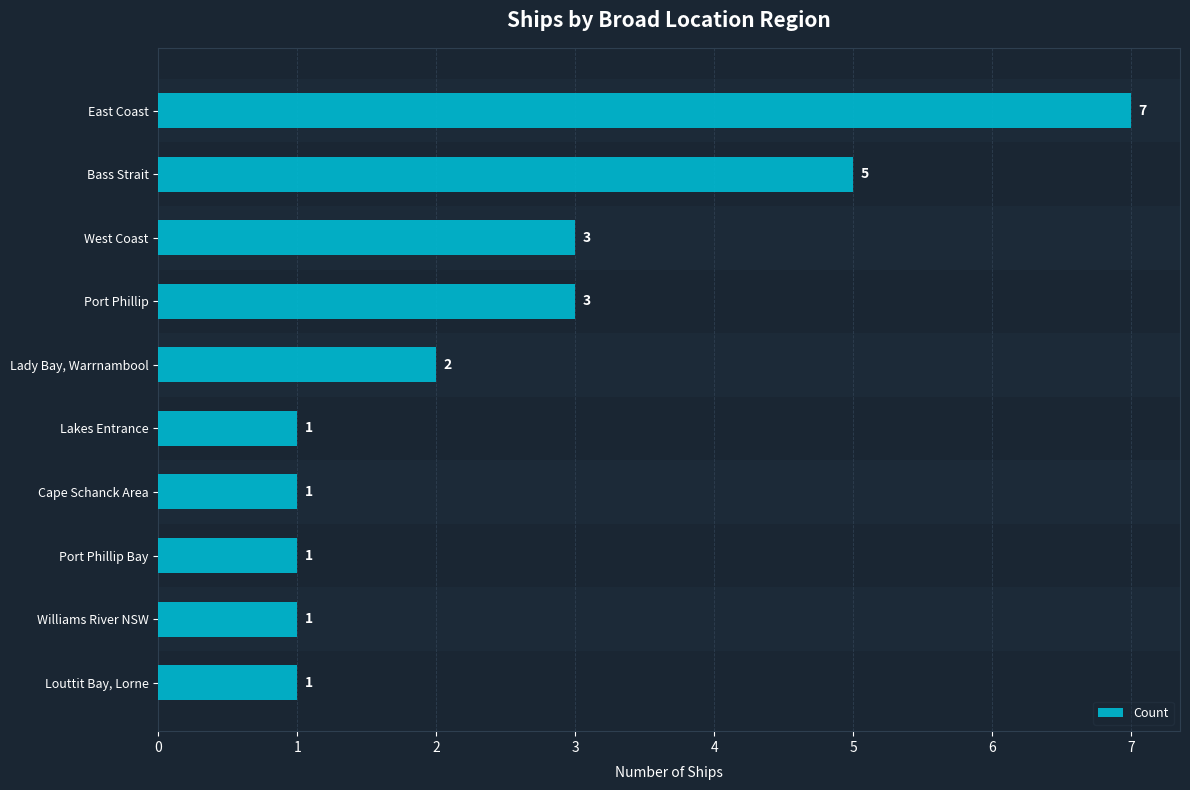

The chart shows a value of 2 at Louttit Bay, Lorne. True or false?

False